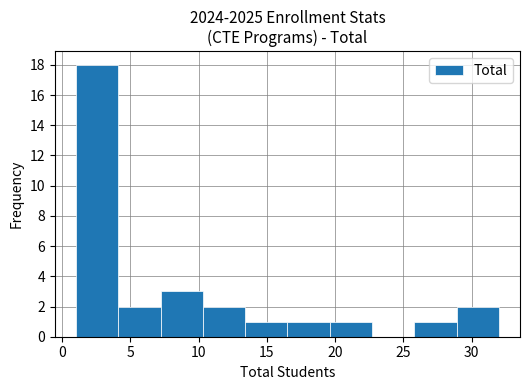

Over which range of the x-axis is the bar tallest?

1.0 to 4.1